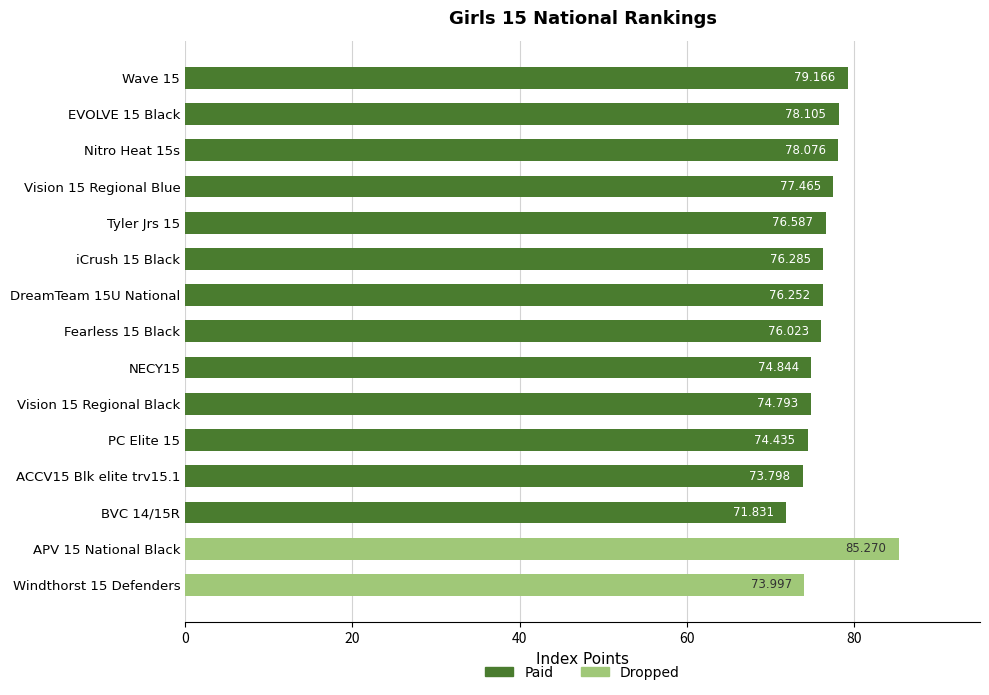

Reading left to right, list all the values displayed in this chart.

79.2	78.1	78.1	77.5	76.6	76.3	76.3	76.0	74.8	74.8	74.4	73.8	71.8	85.3	74.0